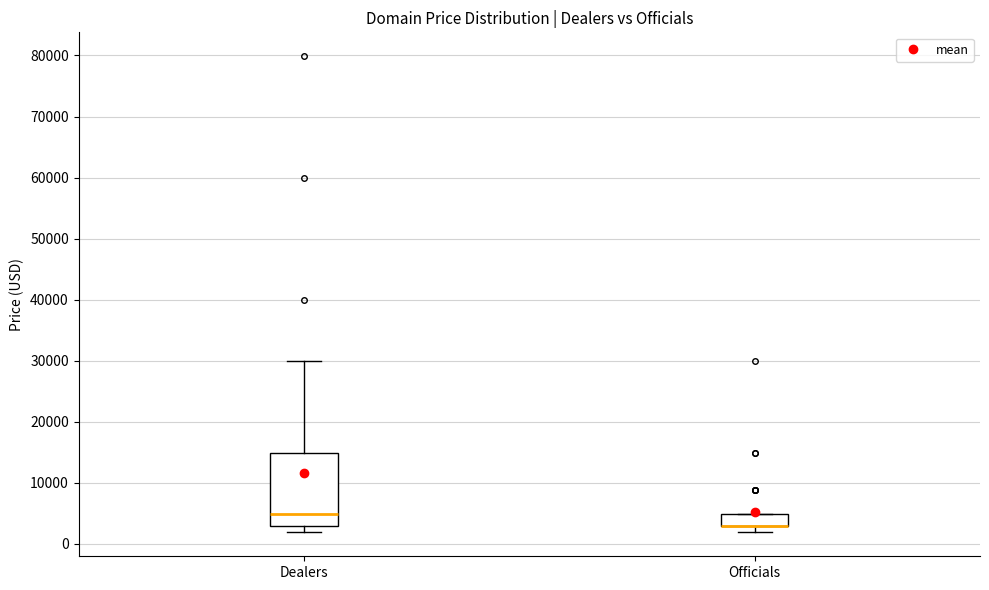

Reading left to right, read every box against the y-axis: the position of its median line, the range the box covers, and the ends of its whiskers. The values are not printed on the chart, so give them approximately, as read against the axis.

Dealers: median 5000, box 3000 to 15000, whiskers 2000 to 30000
Officials: median 3000 (drawn on the box's lower edge), box 3000 to 5000, whiskers 2000 to 5000